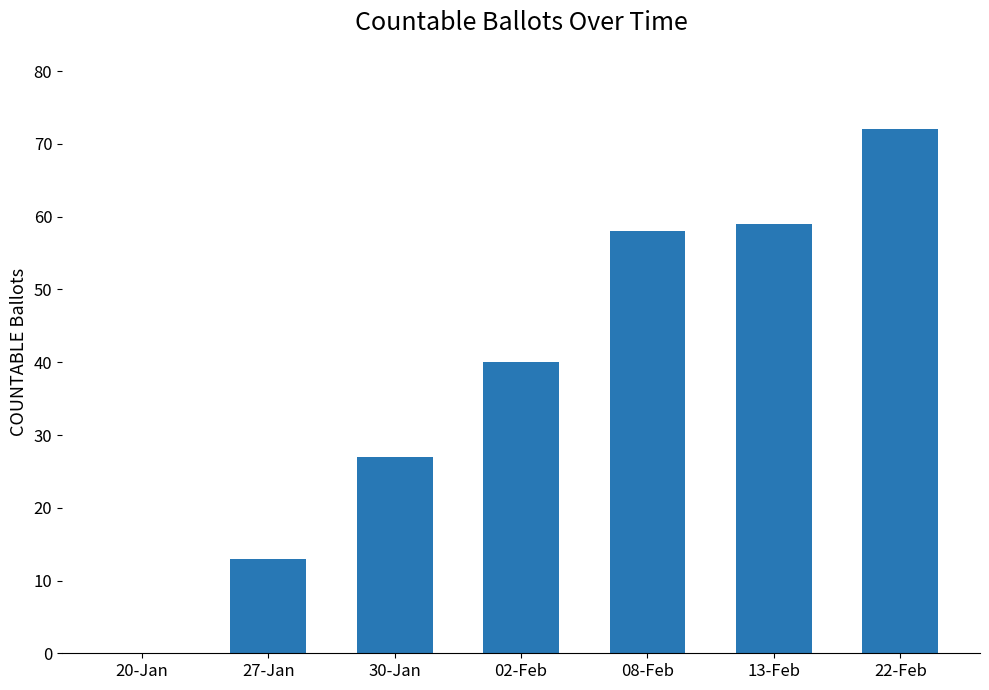

Is it true that the value at 27-Jan is 6?

False